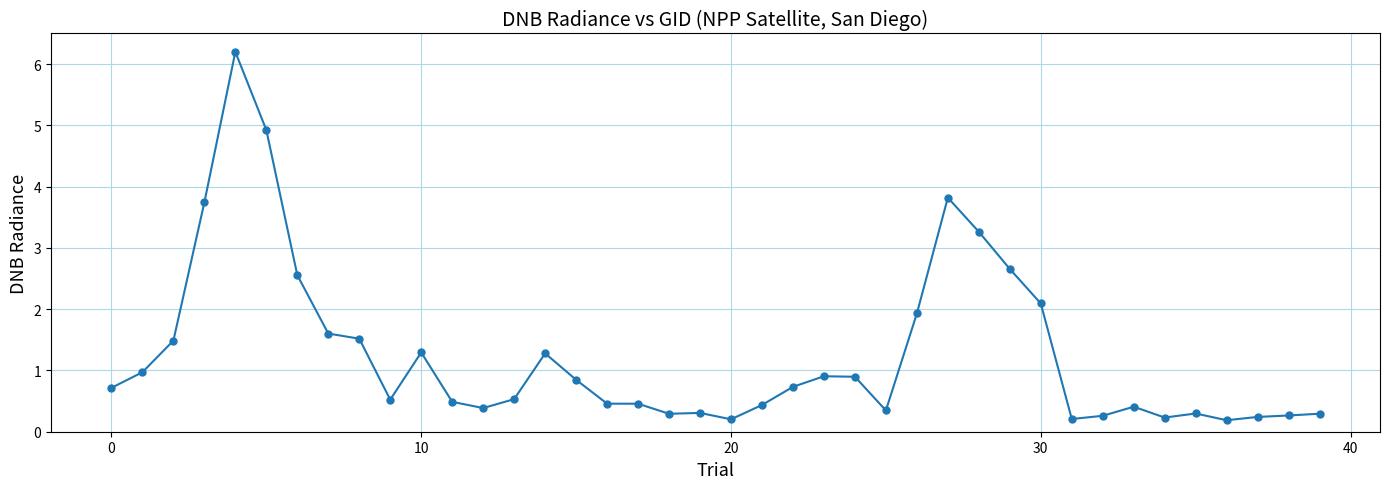

What is the value of the 18th point from the left?

0.5